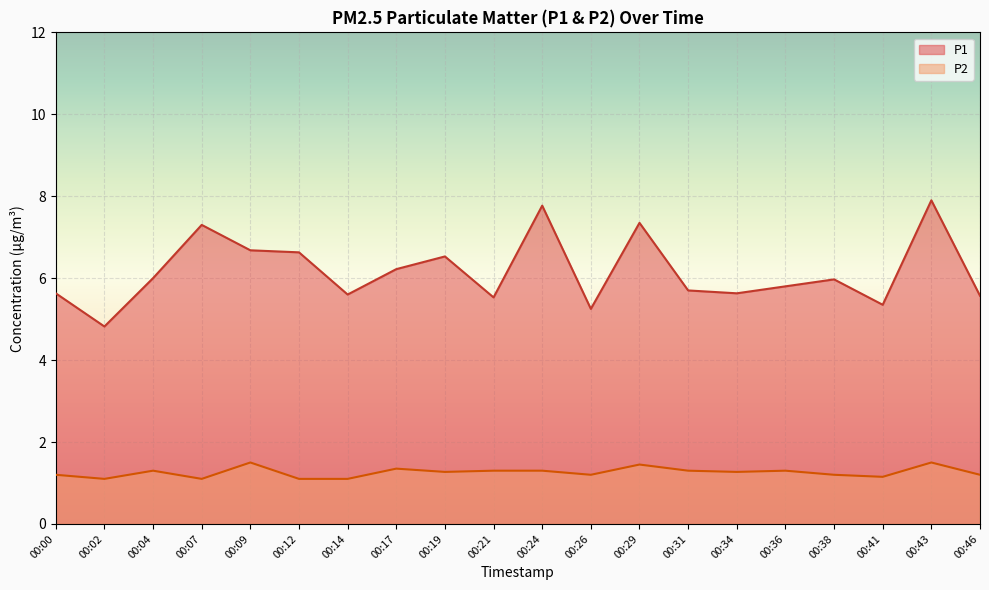

Reading left to right, transcribe all the data shown in this chart.

P1: 00:00=5.6	00:02=4.8	00:04=6.0	00:07=7.3	00:09=6.7	00:12=6.6	00:14=5.6	00:17=6.2	00:19=6.5	00:21=5.5	00:24=7.8	00:26=5.2	00:29=7.3	00:31=5.7	00:34=5.6	00:36=5.8	00:38=6.0	00:41=5.3	00:43=7.9	00:46=5.6
P2: 00:00=1.2	00:02=1.1	00:04=1.3	00:07=1.1	00:09=1.5	00:12=1.1	00:14=1.1	00:17=1.4	00:19=1.3	00:21=1.3	00:24=1.3	00:26=1.2	00:29=1.4	00:31=1.3	00:34=1.3	00:36=1.3	00:38=1.2	00:41=1.1	00:43=1.5	00:46=1.2